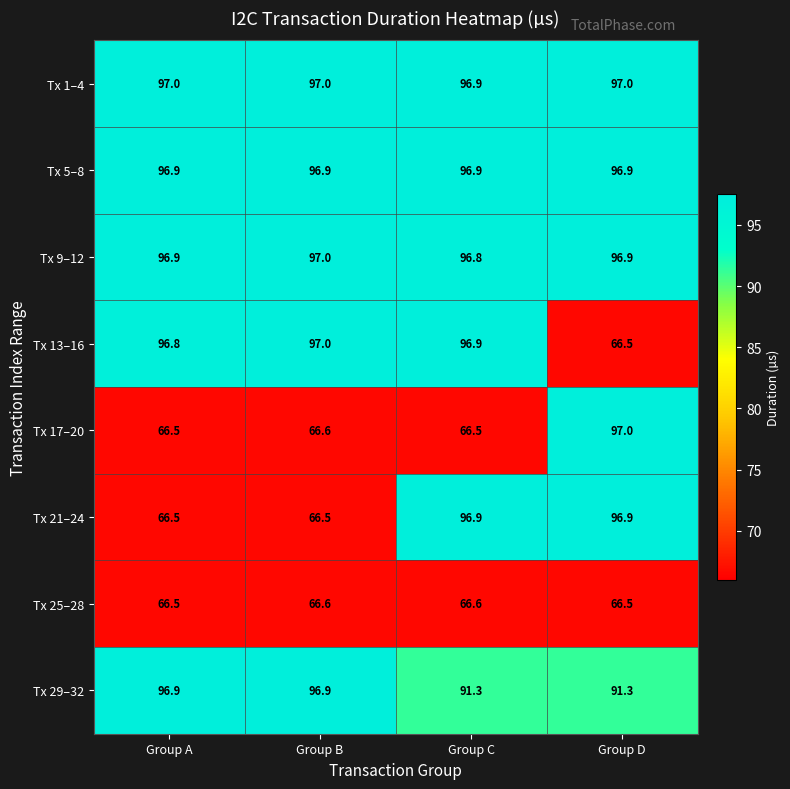

What is the spread (max minus min) of values at Group B?

30.5